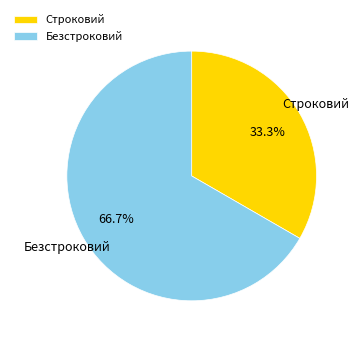

To the nearest percent, what portion does Безстроковий represent?

67%